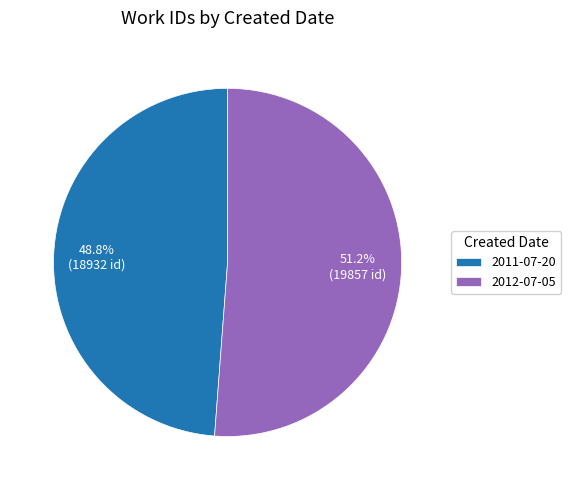

To the nearest percent, what percentage of the pie is 2011-07-20?

49%